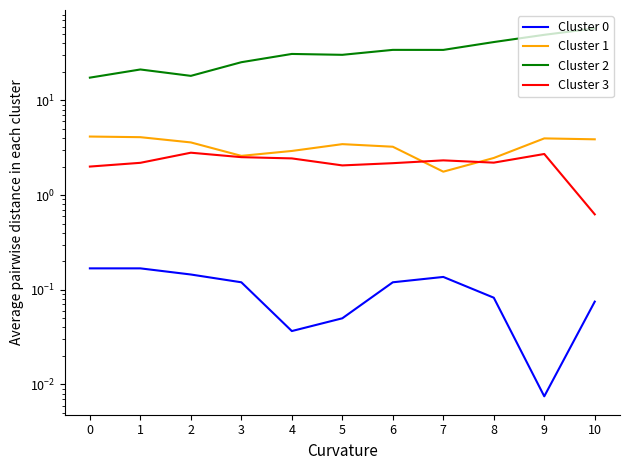

Does the chart display data point markers on the line(s)?

No